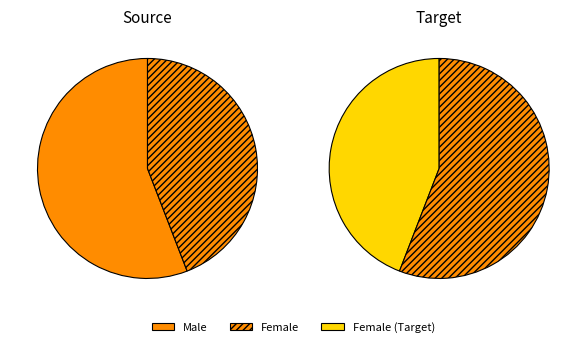

Does Belgium account for over 50% of the chart?

No